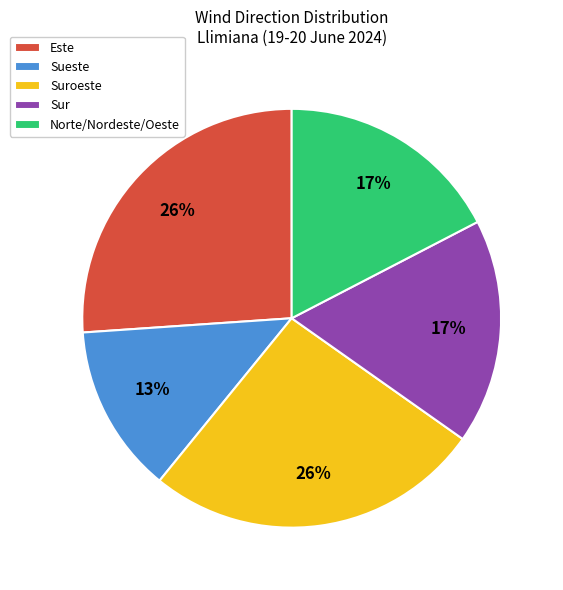

To the nearest percent, what percentage of the pie is Suroeste?

26%